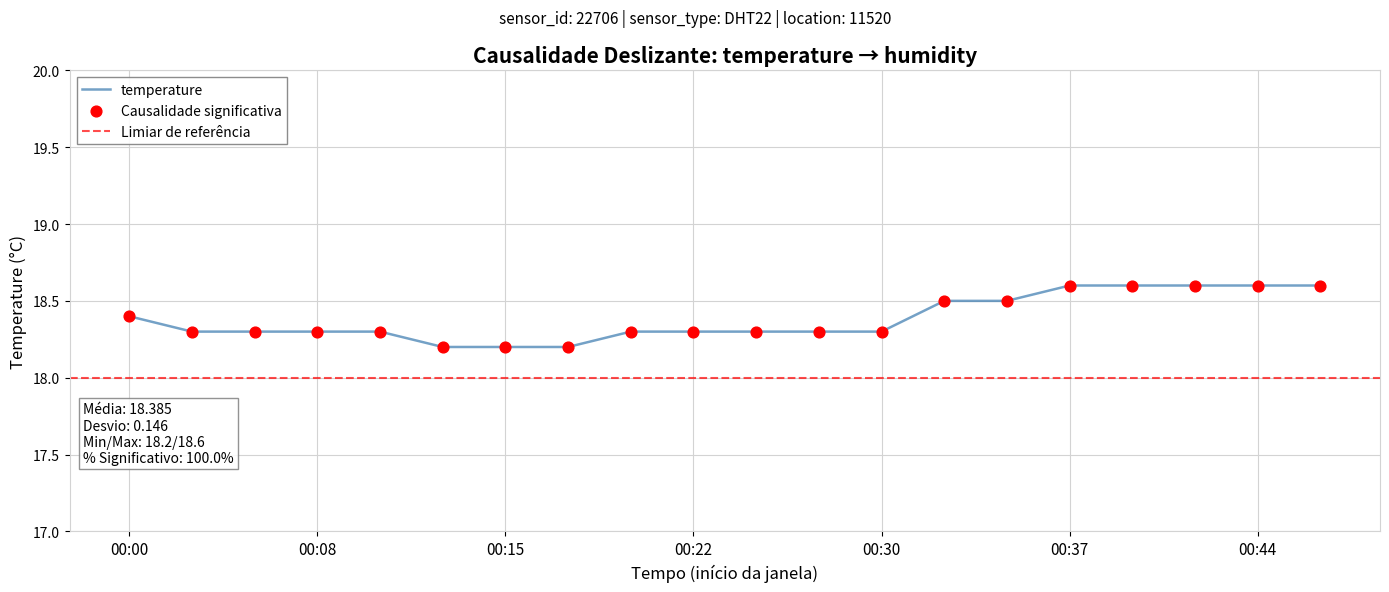

Which has a higher value, 00:47 or 00:00?

00:47